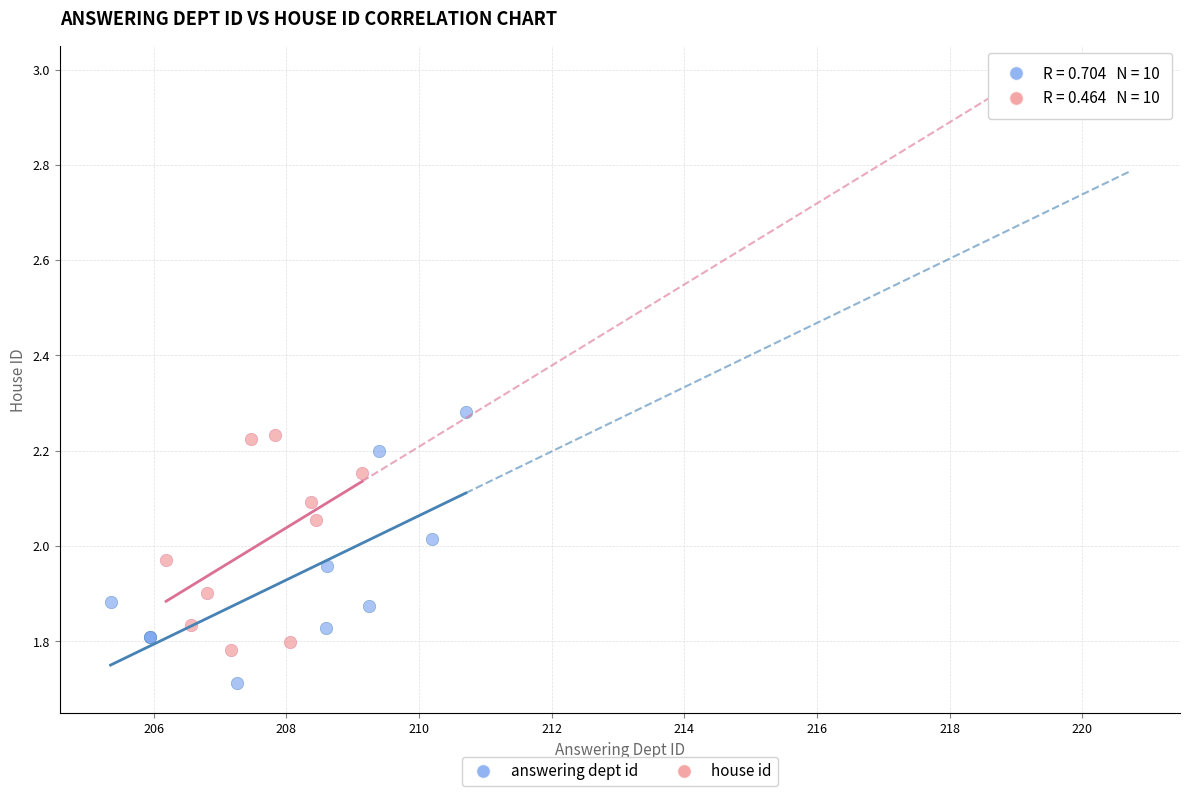

Which series reaches the minimum Y coordinate?

answering dept id